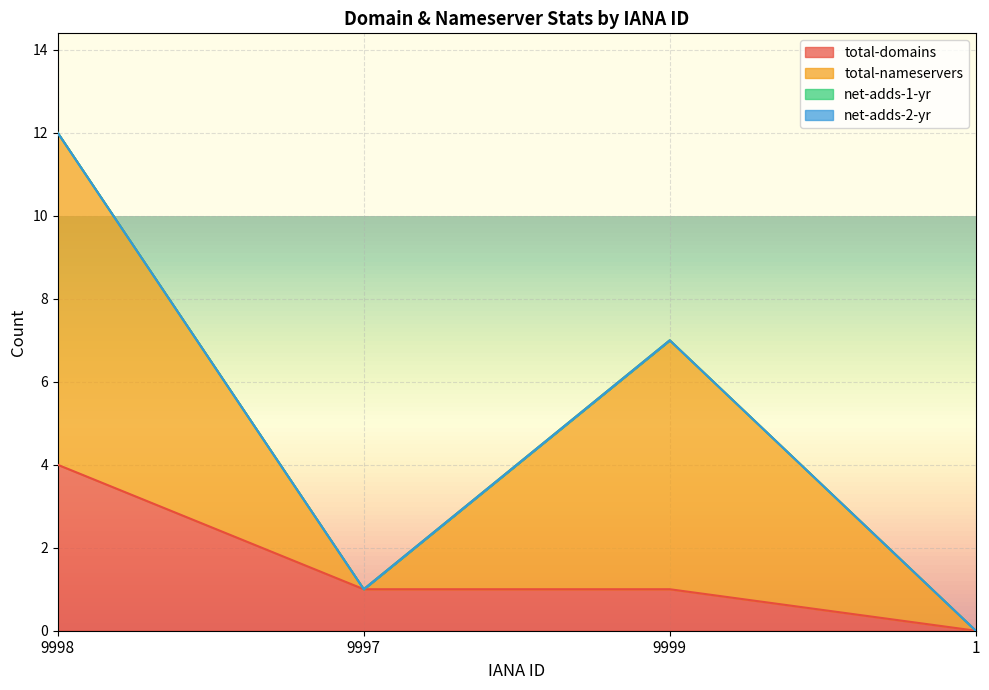

Is the value of total-nameservers at 9998 greater than the value of total-domains at 1?

Yes